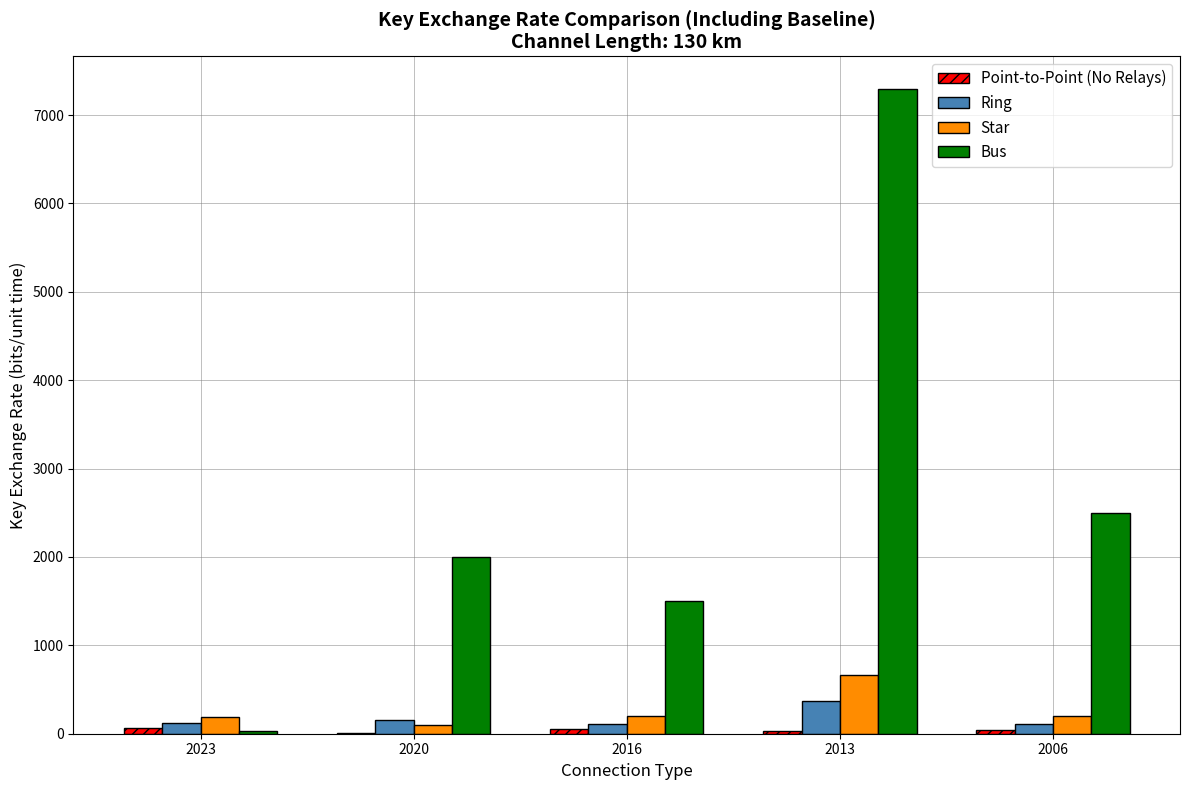

True or false: Bus has a value of 872 at 2016.

False